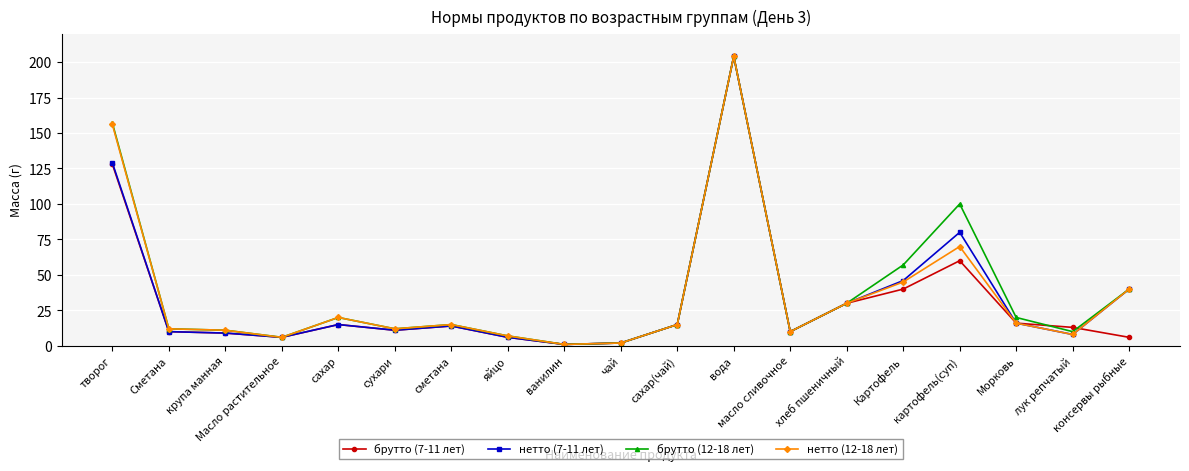

What is the total value across all series at Сметана?

44